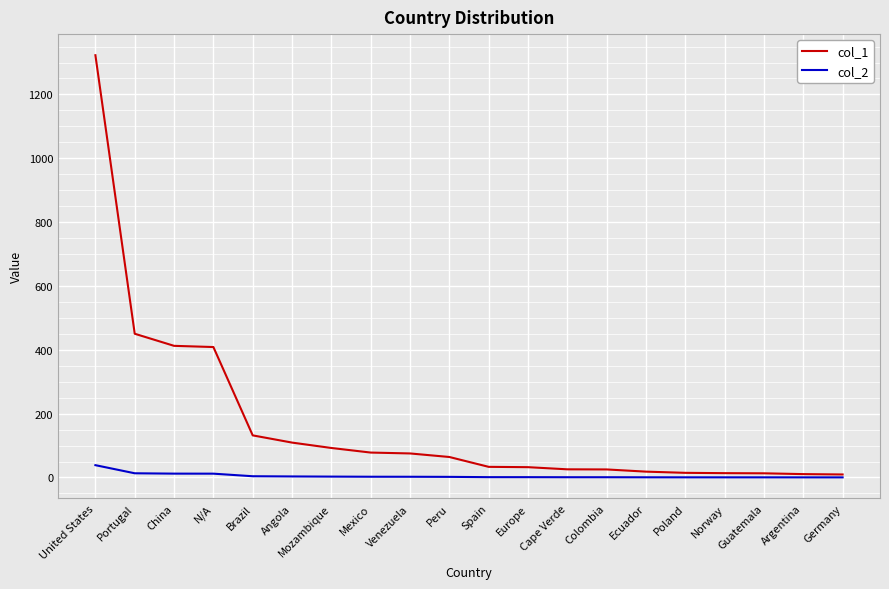

Rank the series by their maximum value, from lowest to highest.

col_2, col_1